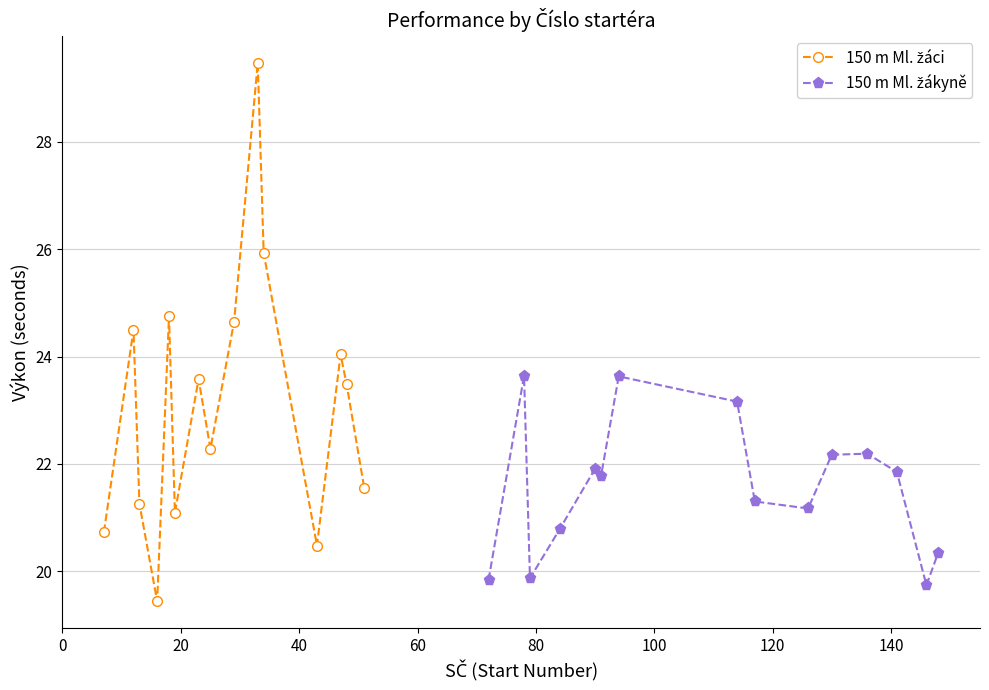

List the series in order of their overall mean, highest first.

150 m Ml. žáci, 150 m Ml. žákyně